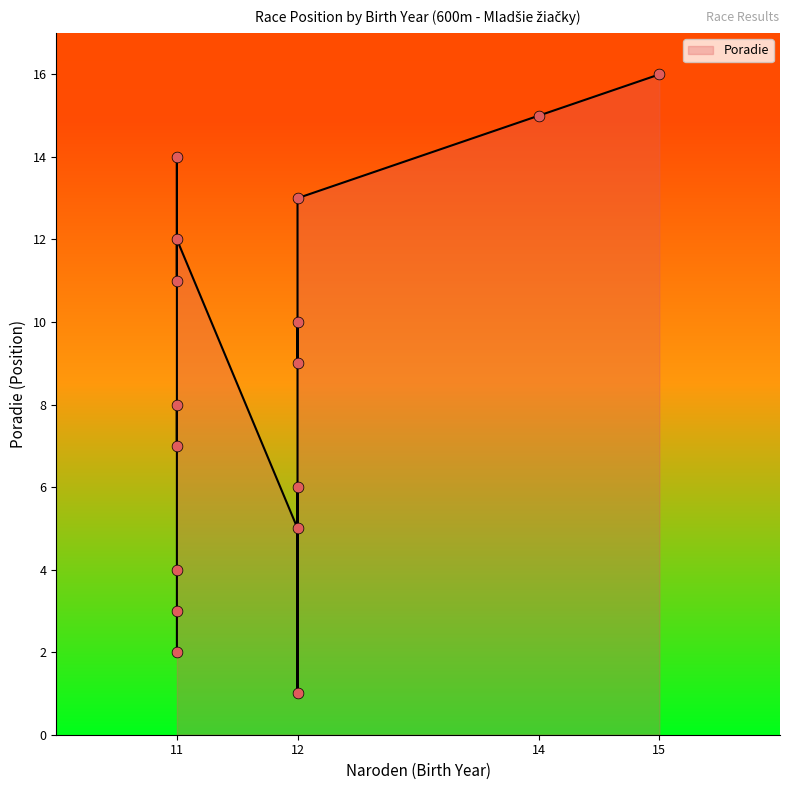

What is the ratio of the value at 11 to the value at 12?

0.4